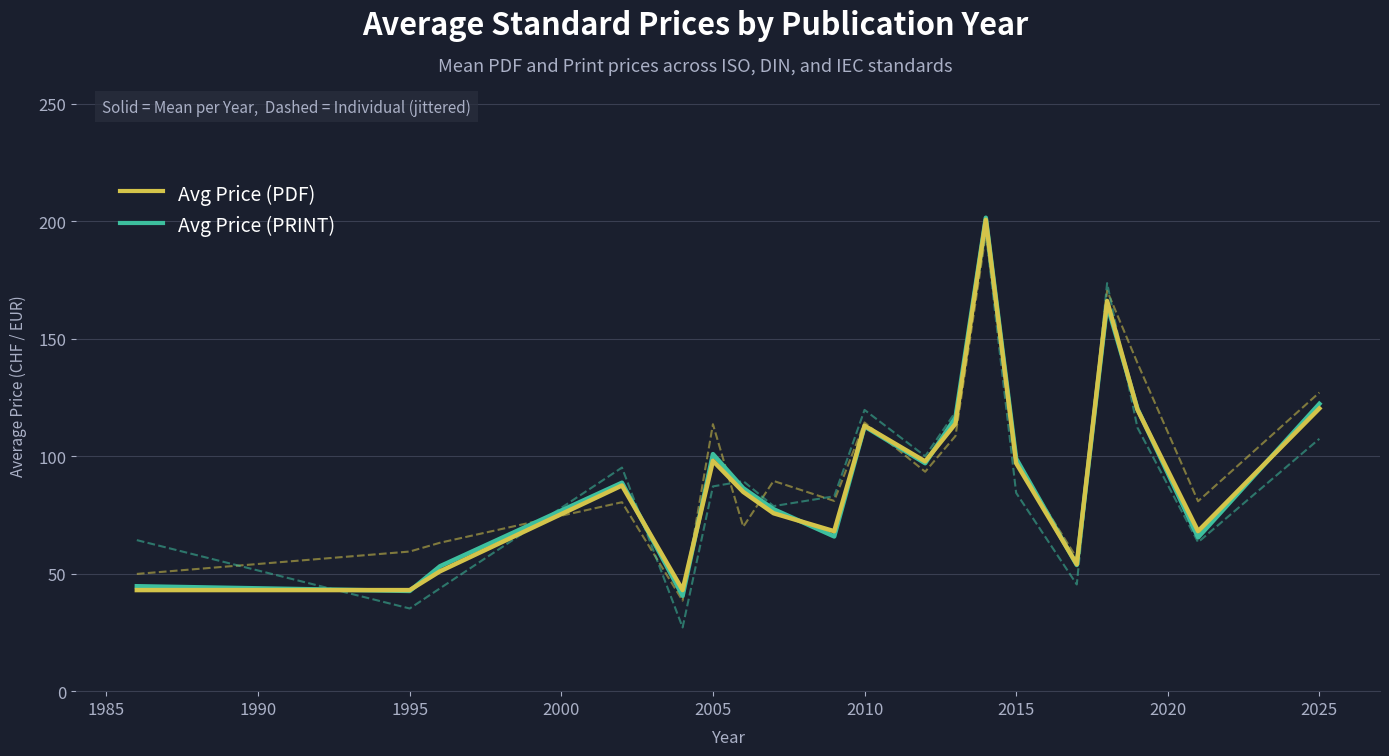

How many lines are shown in the chart?

2